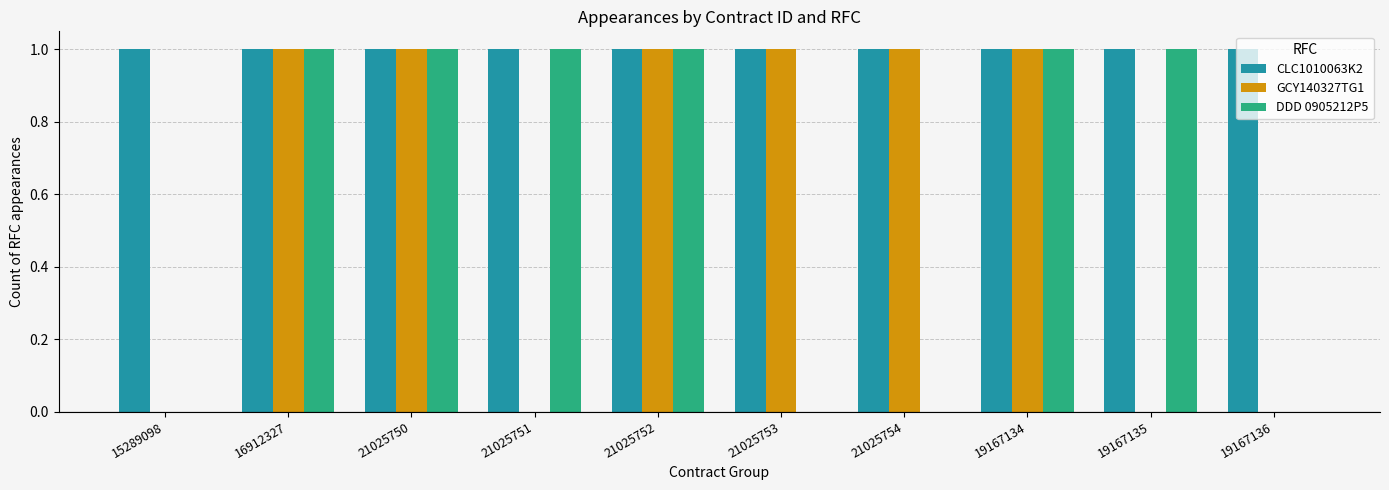

What is the sum of all CLC1010063K2 values?

10